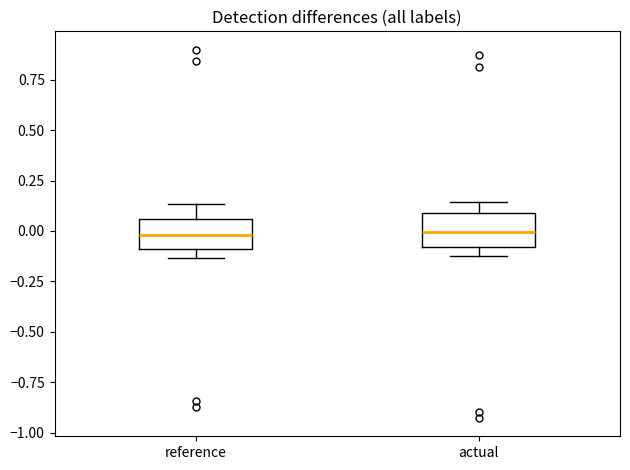

Where is the upper edge of the box for actual on the y-axis? The values are not printed on the chart, so give them approximately, as read against the axis.

0.10